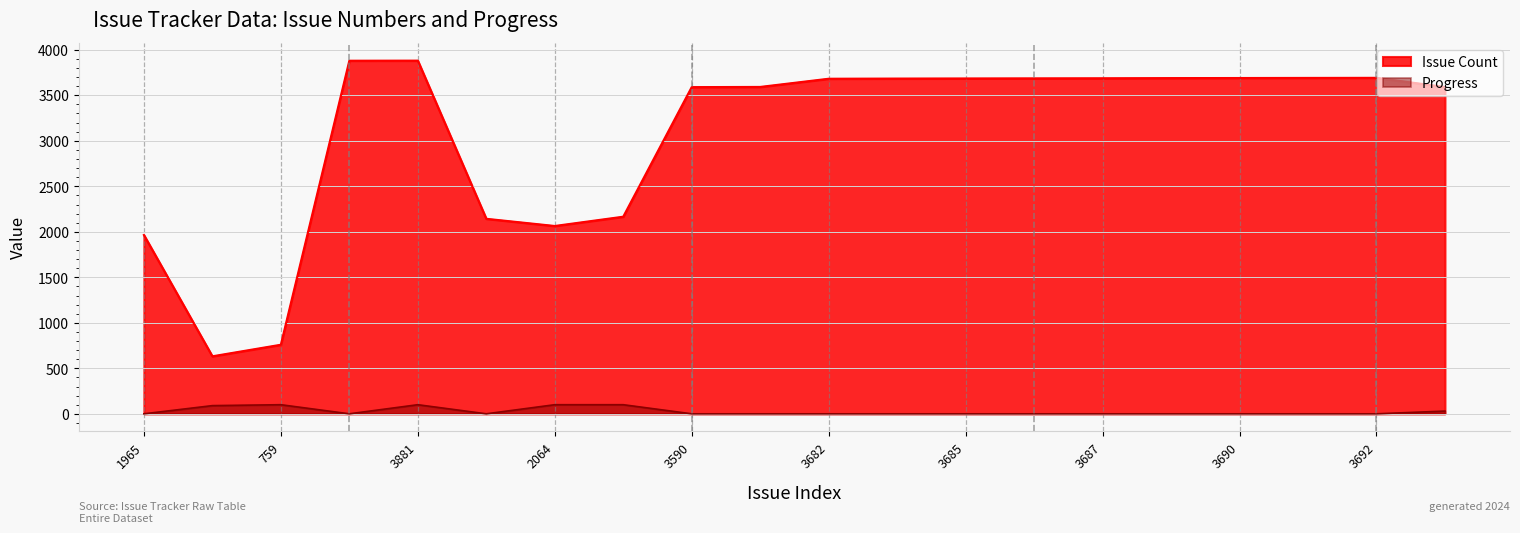

At which category does Progress reach its first local peak?

759